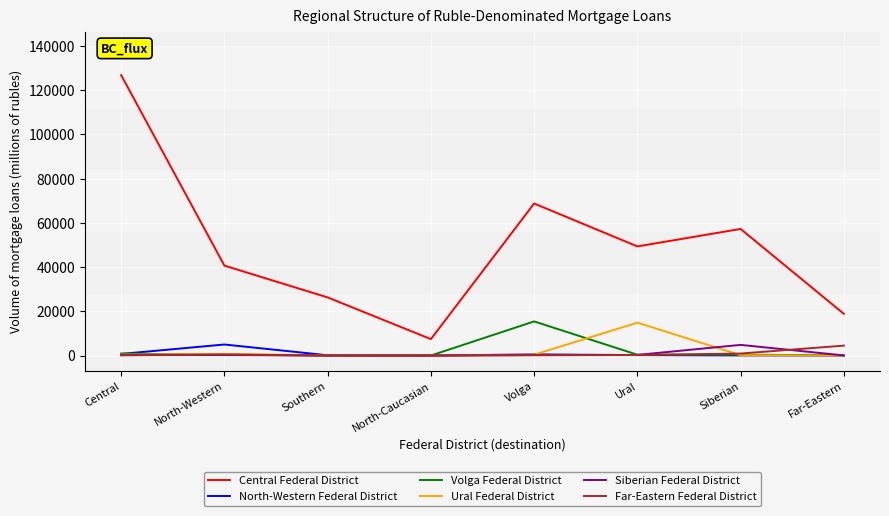

Is it true that North-Western Federal District equals 742 at Central?

True